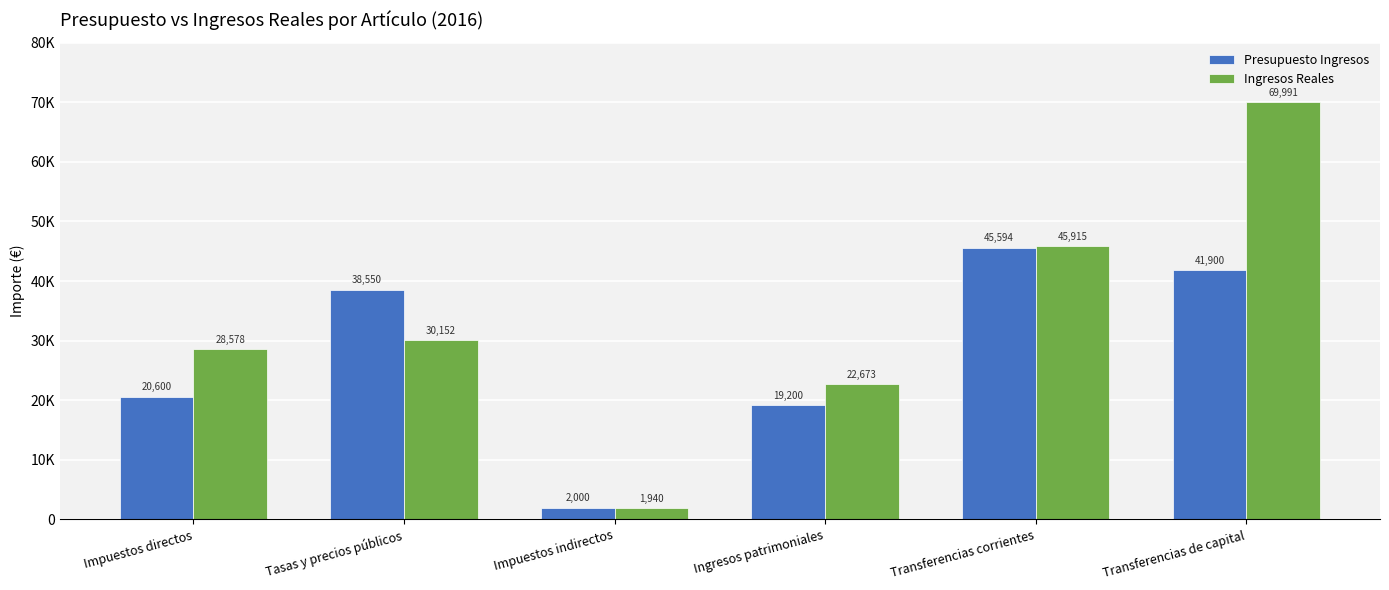

Reading left to right, extract all data points from this chart.

Presupuesto Ingresos: 20600.0	38550.0	2000.0	19200.0	45594.0	41900.0
Ingresos Reales: 28577.9	30152.0	1940.1	22673.3	45915.1	69990.9